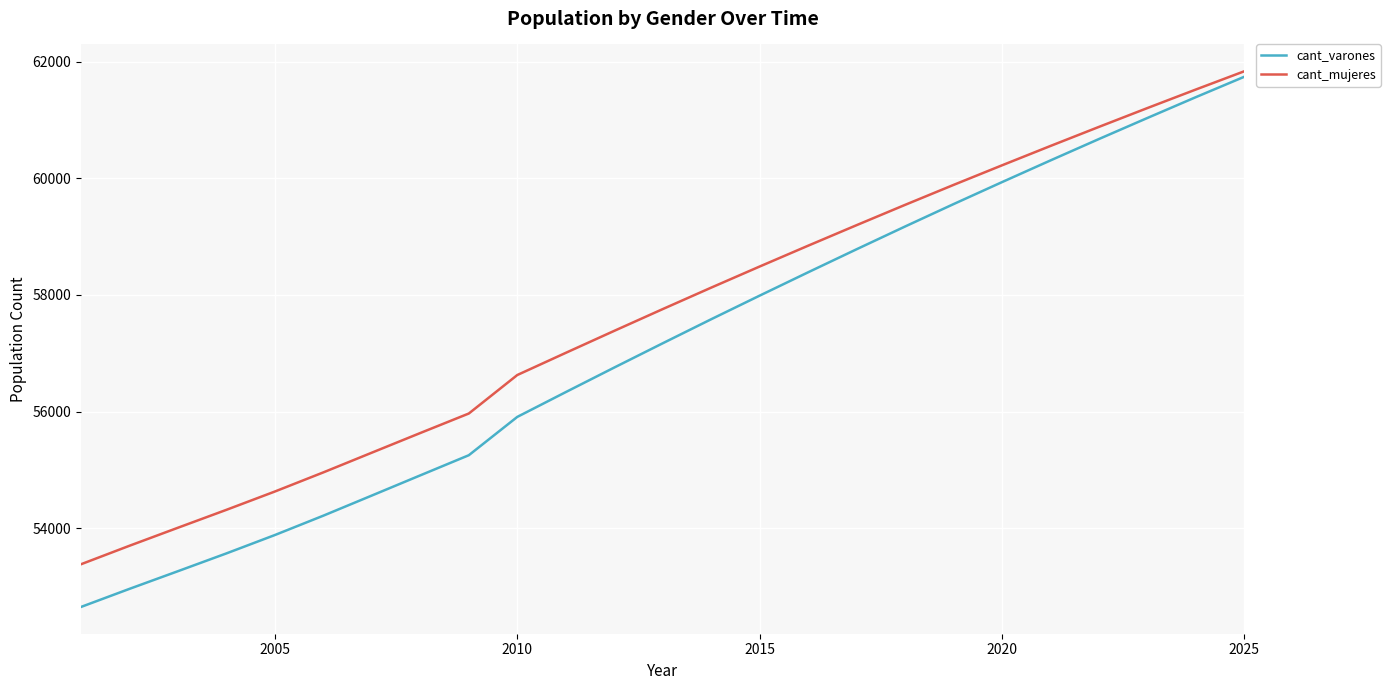

What is the maximum value for cant_varones?

61740